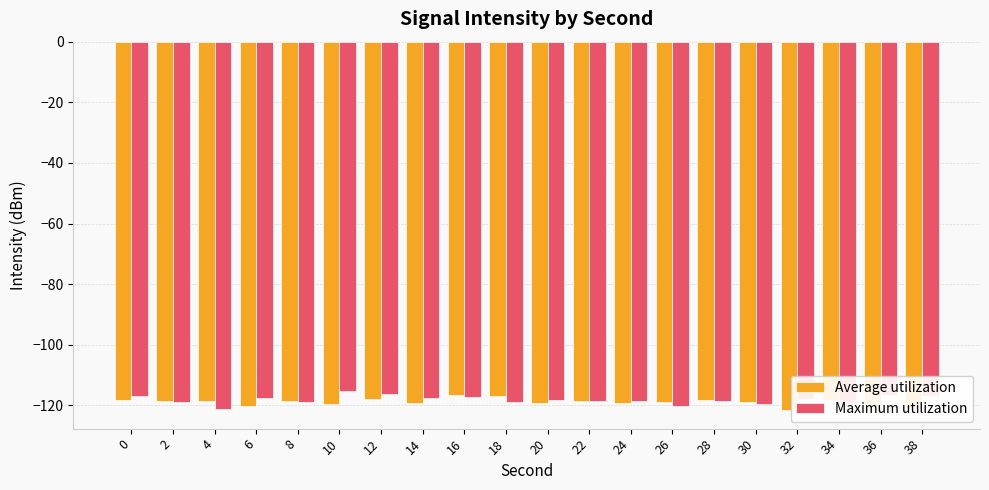

What is the value of the Average utilization bar at the 14th from the left?

-118.8